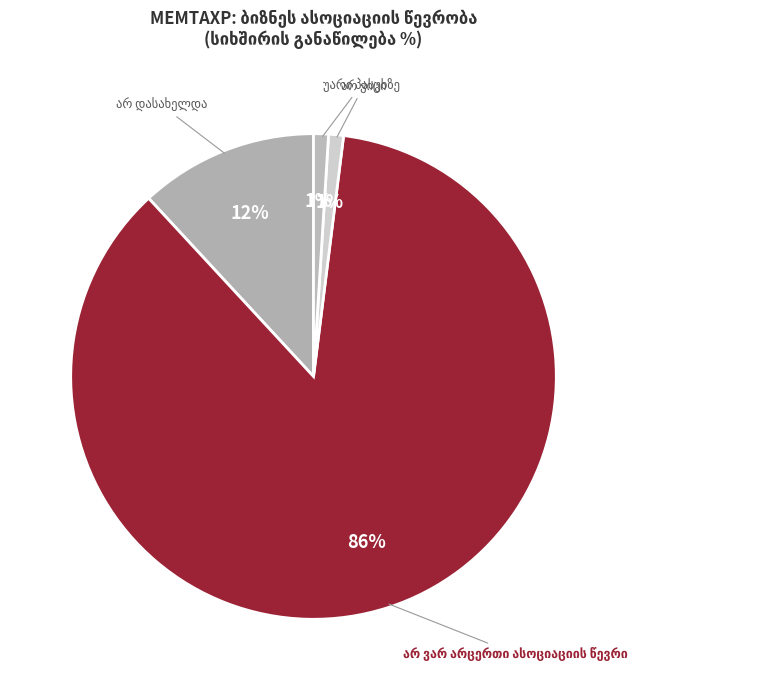

Is it true that დასახელდა is 0% of the pie?

True